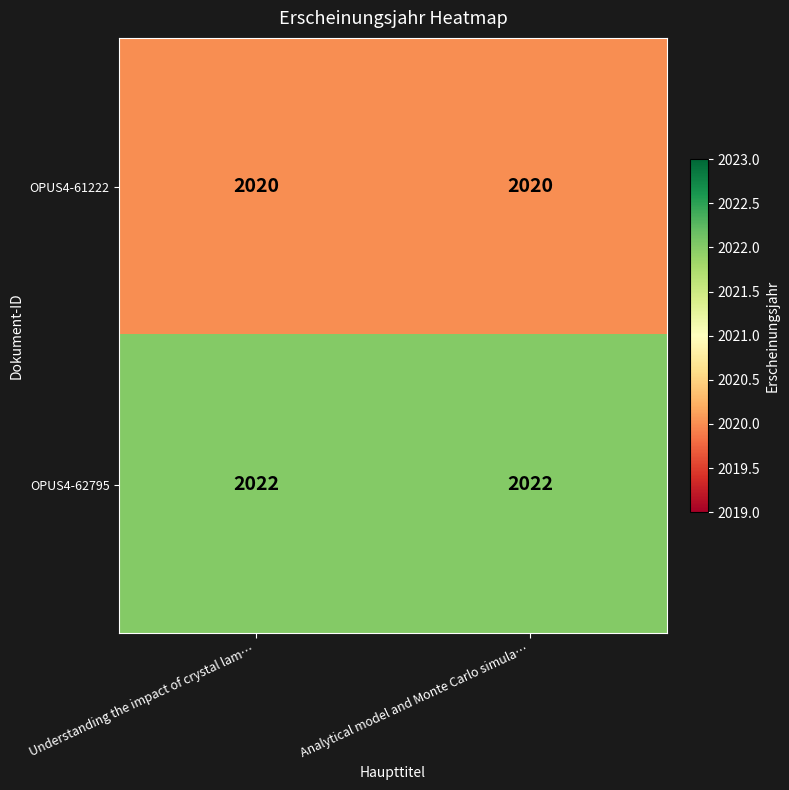

The OPUS4-61222 series shows 2020 at Understanding the impact of crystal lam…. True or false?

True